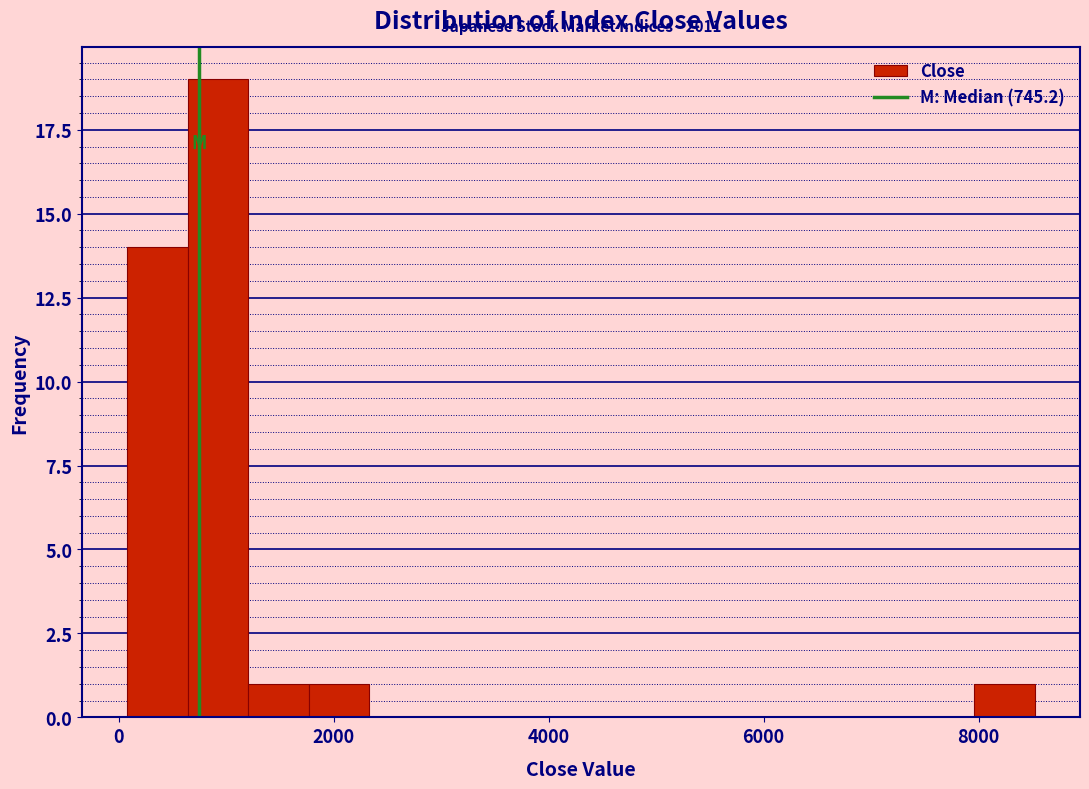

Read against the x-axis, roughly where is the centre of the tallest bar?

1000